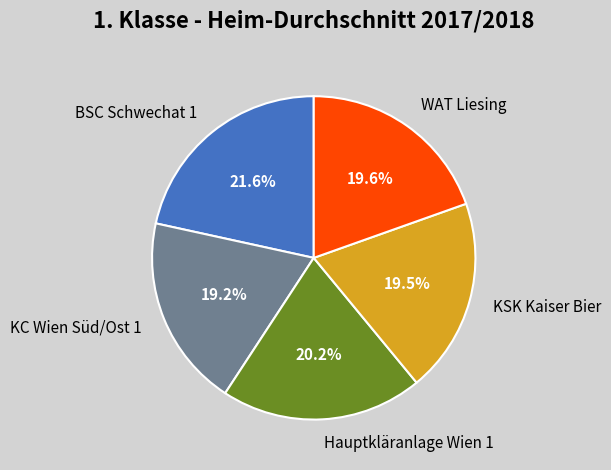

What portion of the pie excludes KSK Kaiser Bier?

80.5%